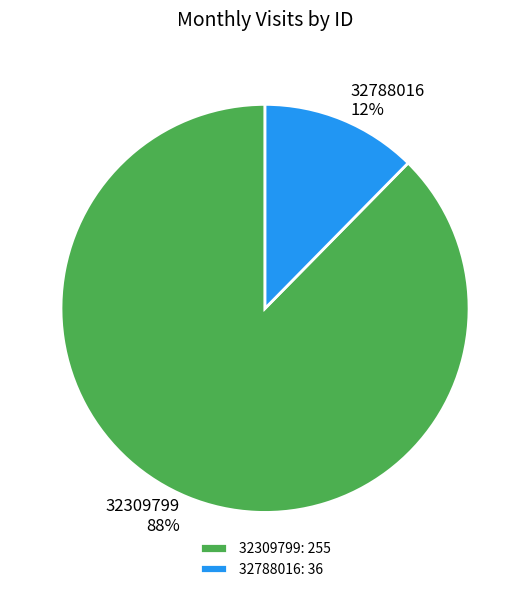

How many slices are in this pie chart?

2